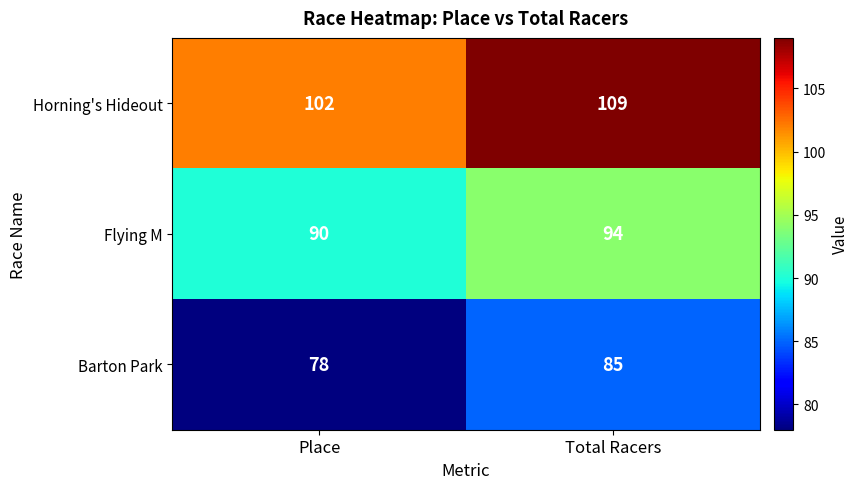

Count the number of data series in this chart.

3